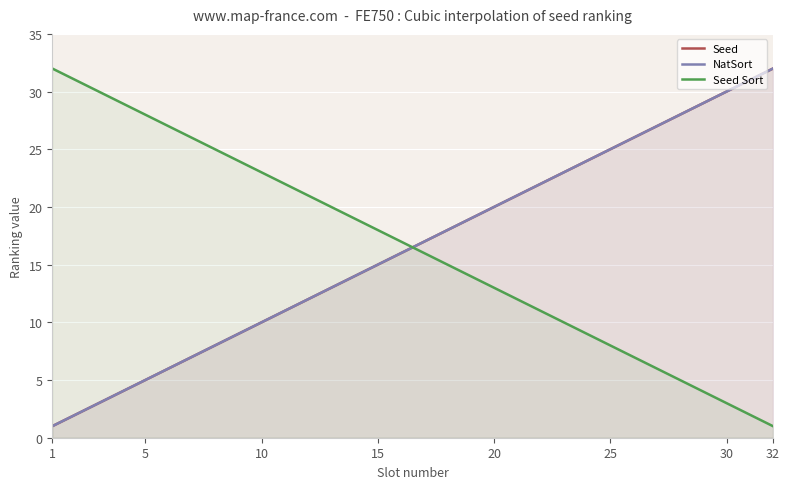

At which label is Seed Sort closest to 16?

17